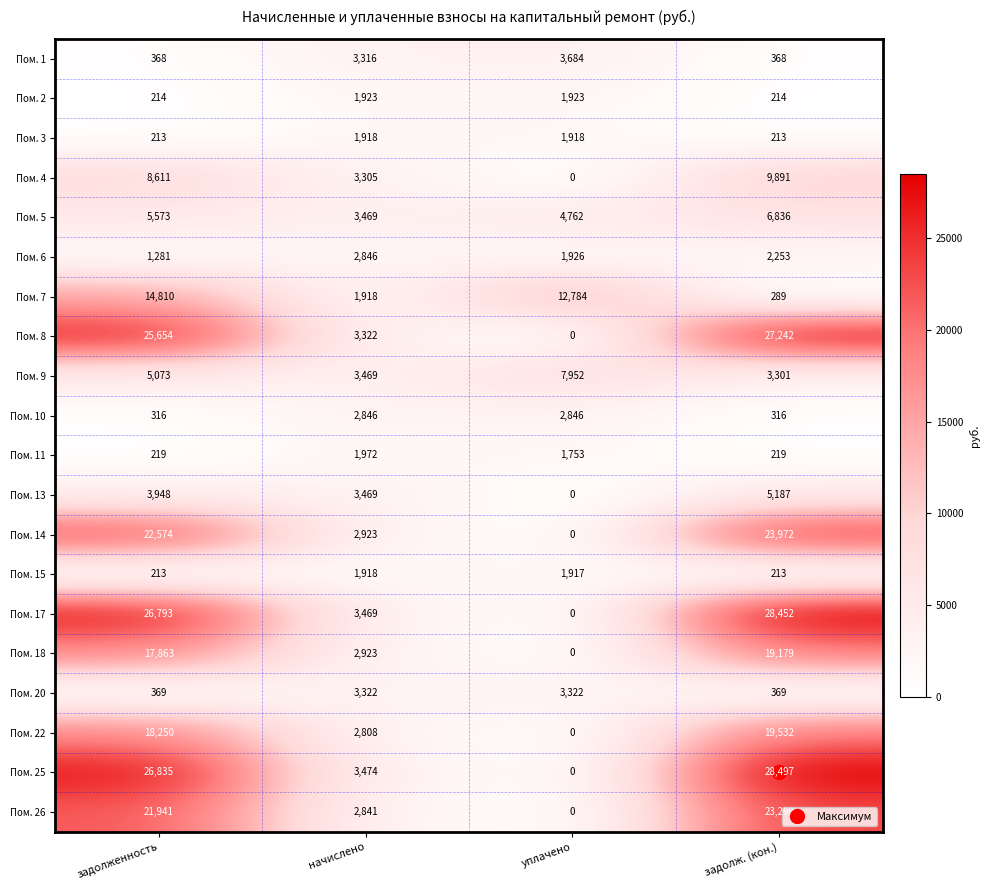

Between задолженность and задолж. (кон.), which series saw the biggest shift?

Пом. 7